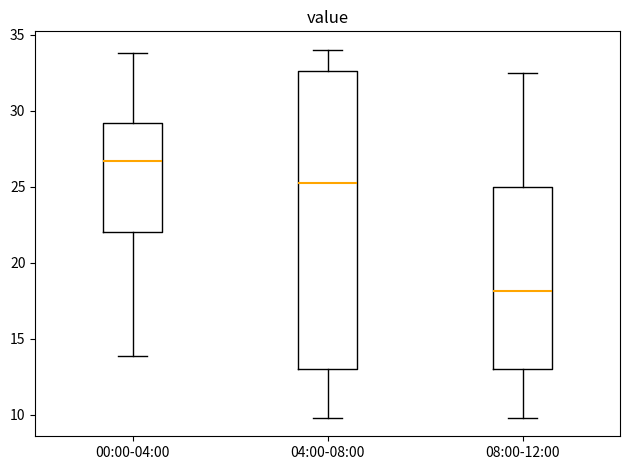

Comparing the boxes themselves (not the whiskers), which one is the tallest?

04:00-08:00